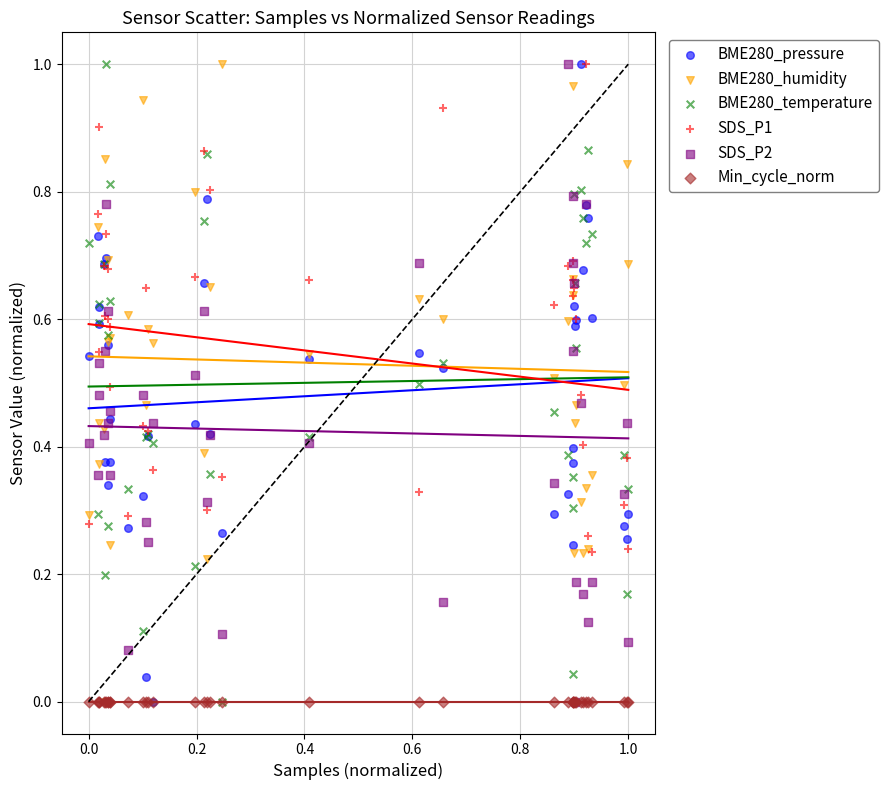

What are all the series names shown in the legend?

BME280_pressure, BME280_humidity, BME280_temperature, SDS_P1, SDS_P2, Min_cycle_norm